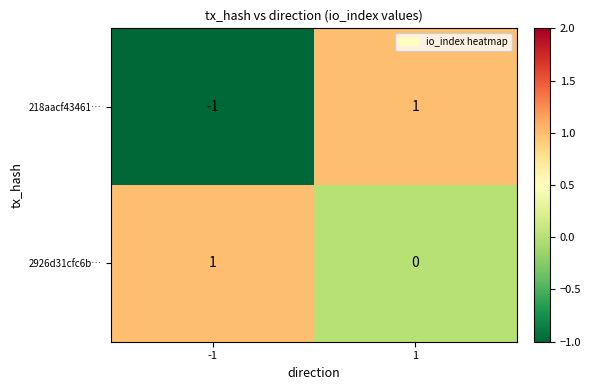

How many data points does each series have?

2